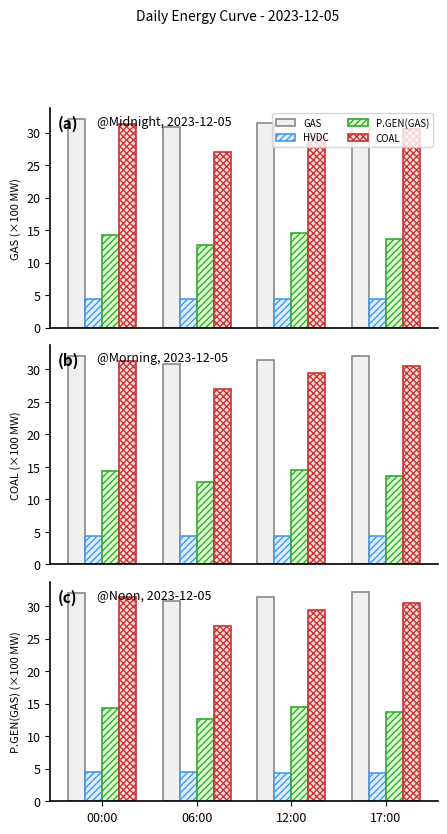

Is the value of P.GEN(GAS) at 12:00 greater than the value of HVDC at 12:00?

Yes